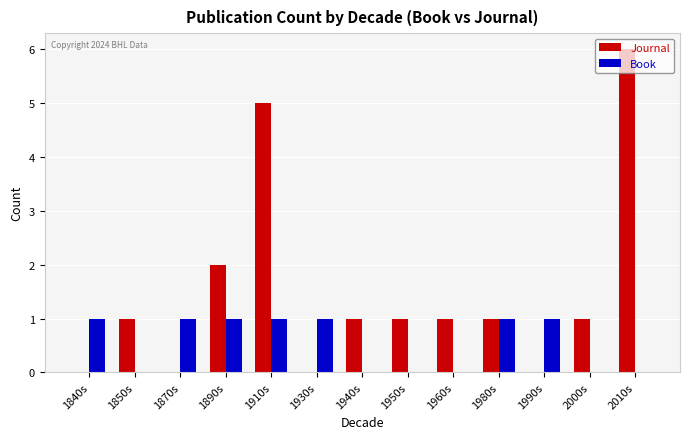

What is the spread (max minus min) of values at 1960s?

1